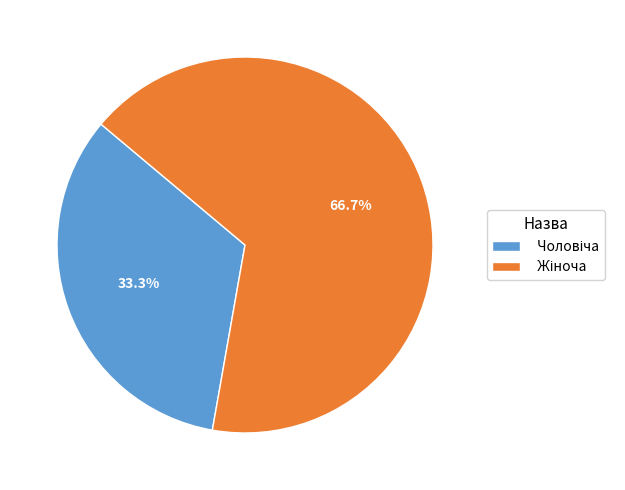

What percentage is NOT represented by Жіноча?

33.3%